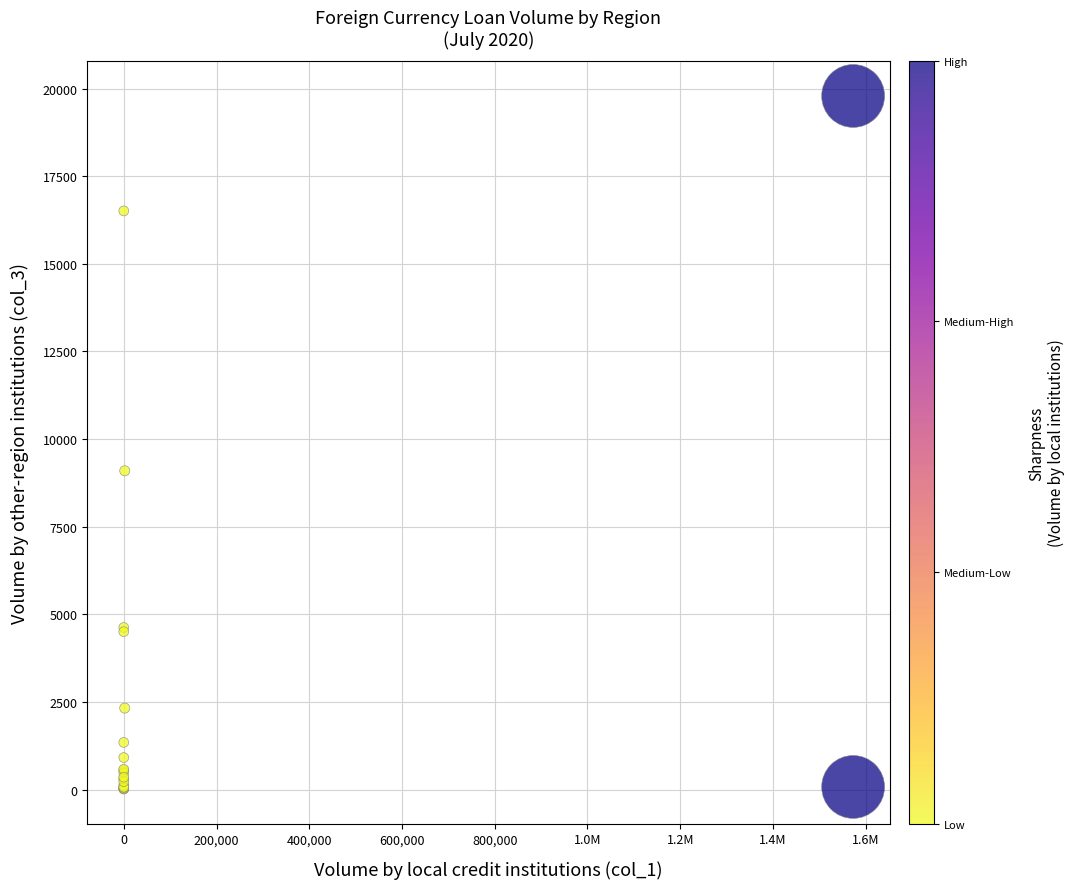

What Y value in the scatter plot is closest to 9901?

9094